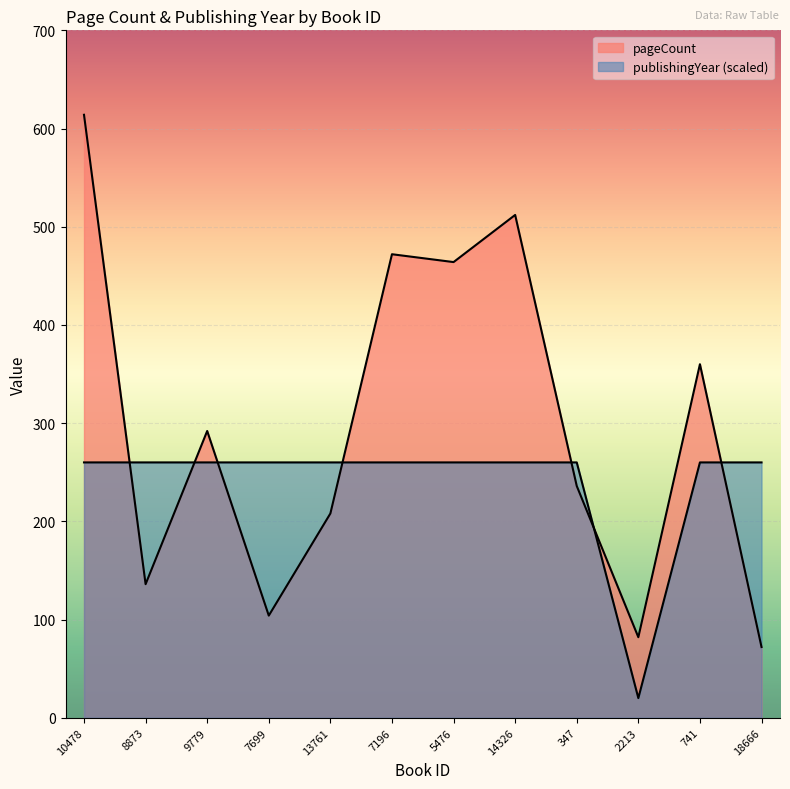

Between which two adjacent categories do publishingYear and pageCount first intersect?

10478 and 8873